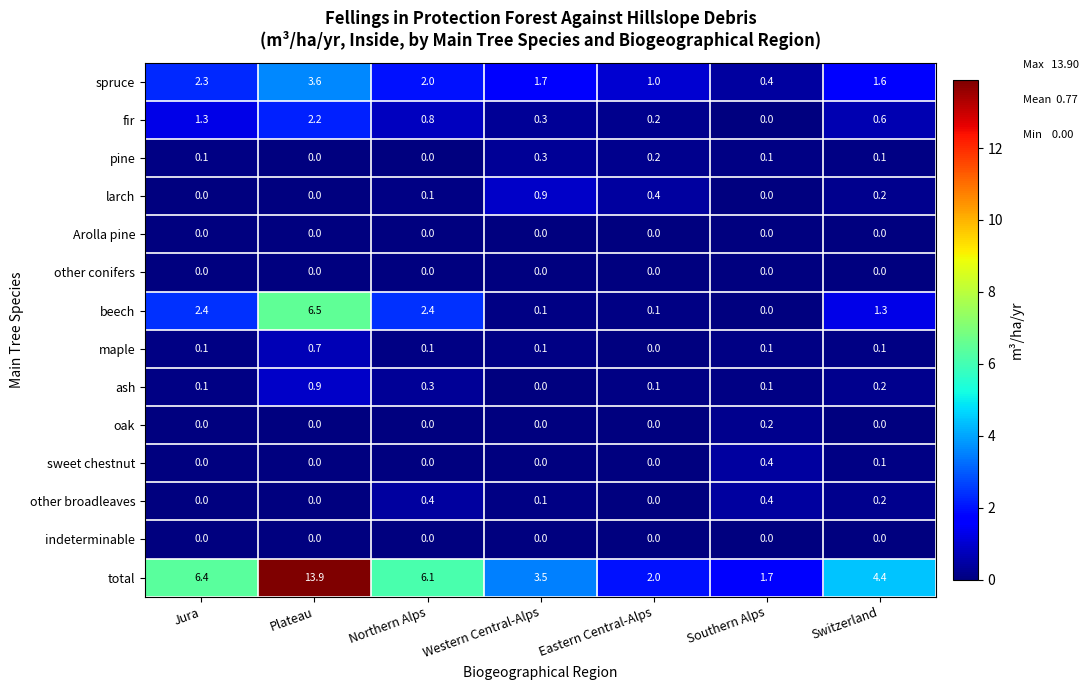

What is the maximum value shown in the chart?

13.9